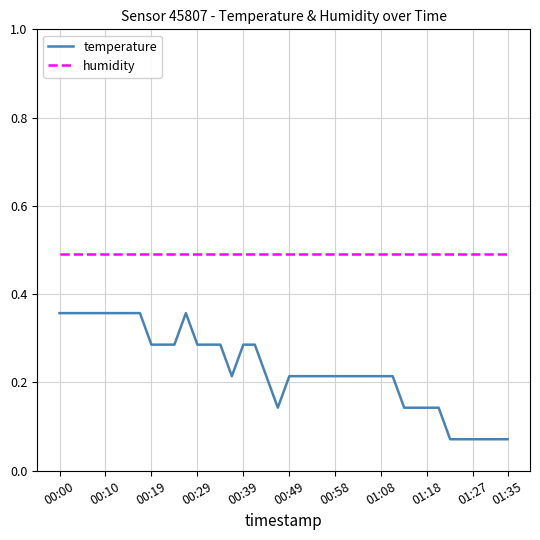

True or false: temperature and humidity cross at least once.

False